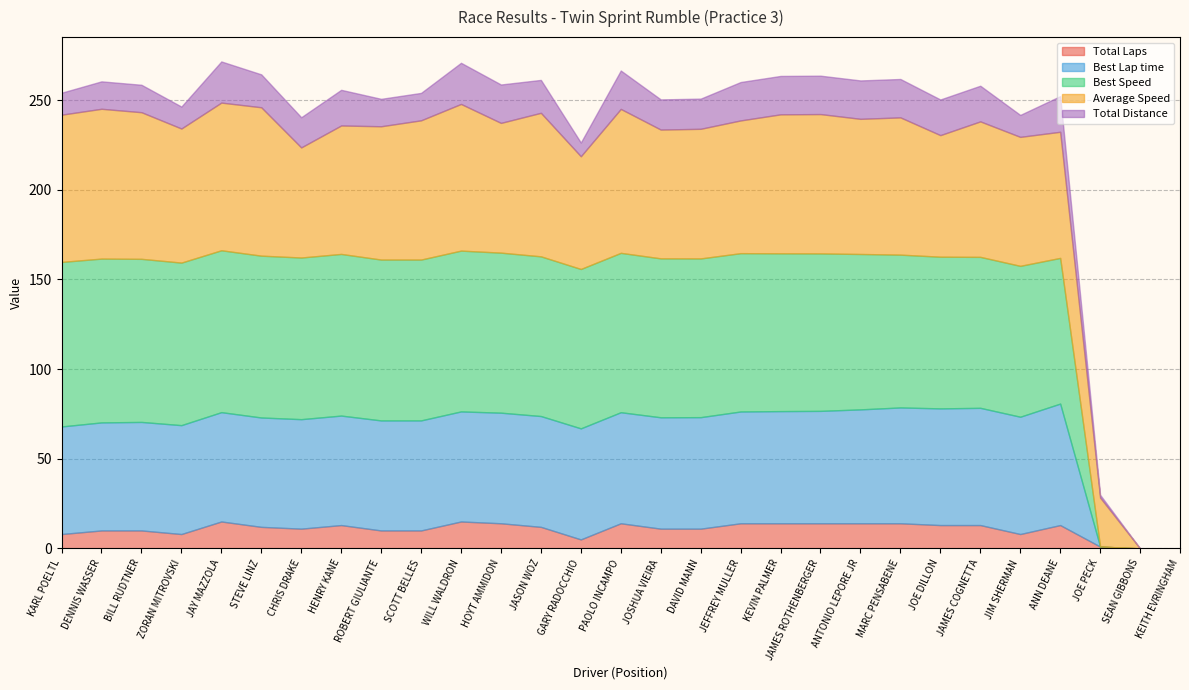

What is the sum of the Best Lap time values at SEAN GIBBONS and KARL POELTL?

60.0